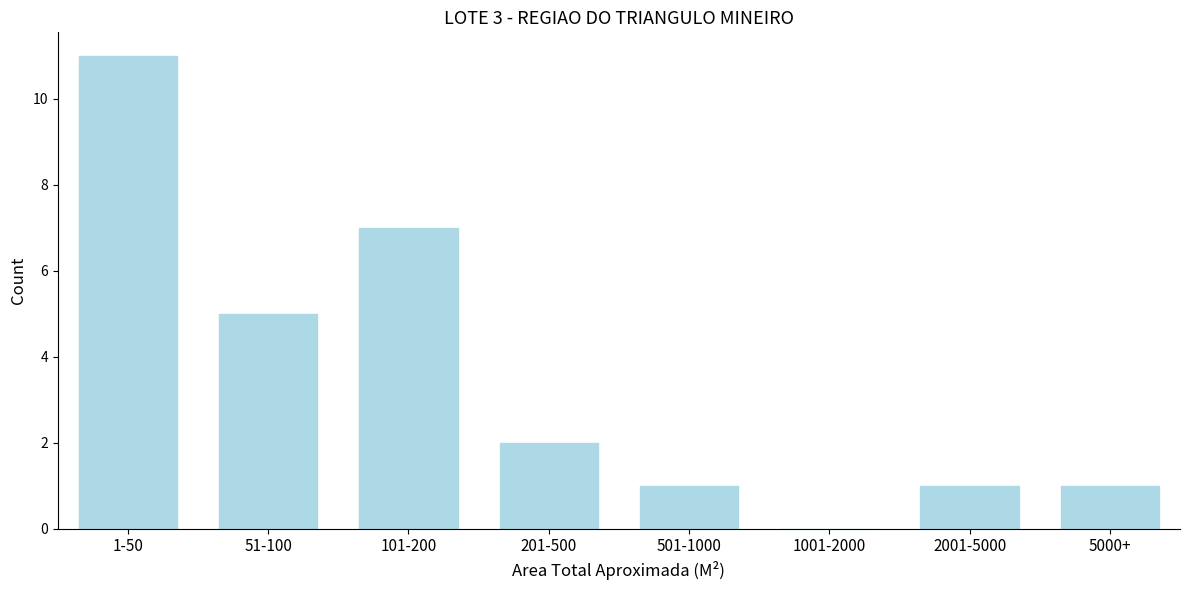

Reading left to right, transcribe all the data shown in this chart.

1-50=11	51-100=5	101-200=7	201-500=2	501-1000=1	1001-2000=0	2001-5000=1	5000+=1